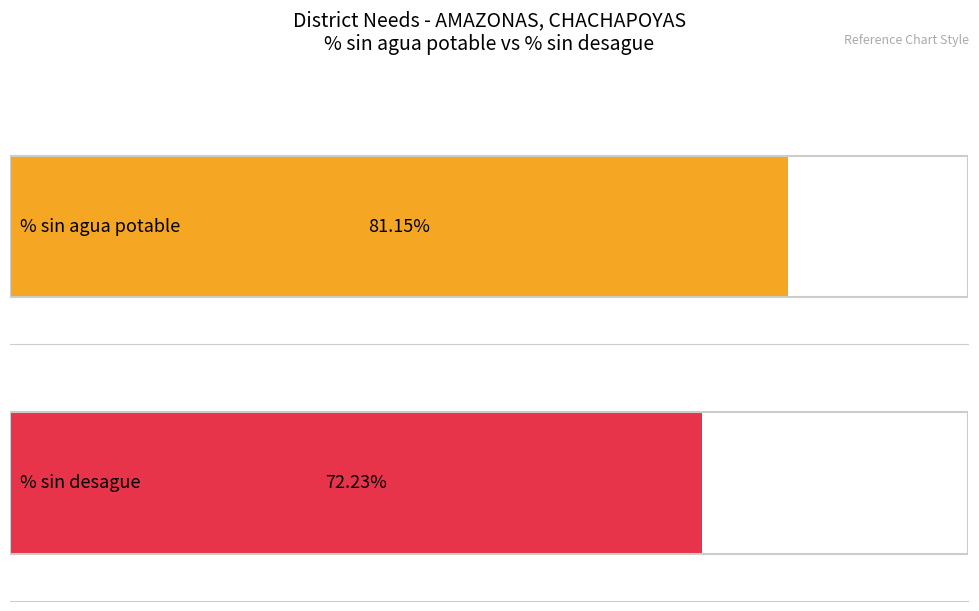

List the series in order of their peak value, lowest first.

% sin desague, % sin agua potable